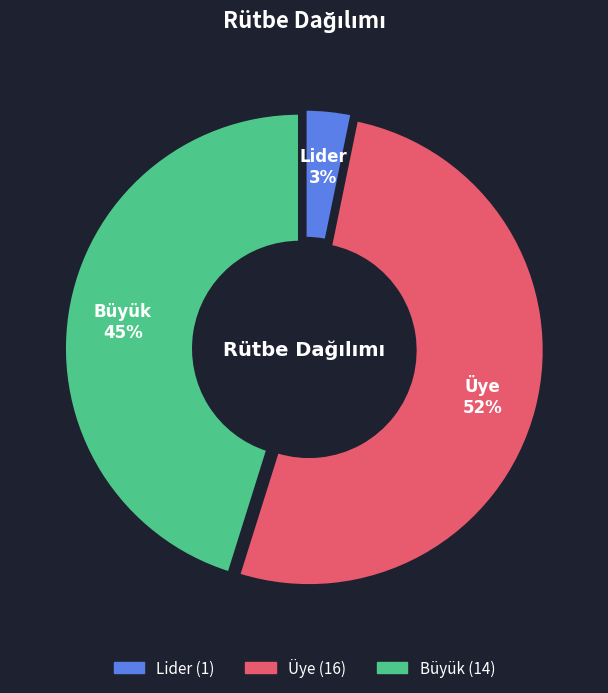

How many slices are in this pie chart?

3